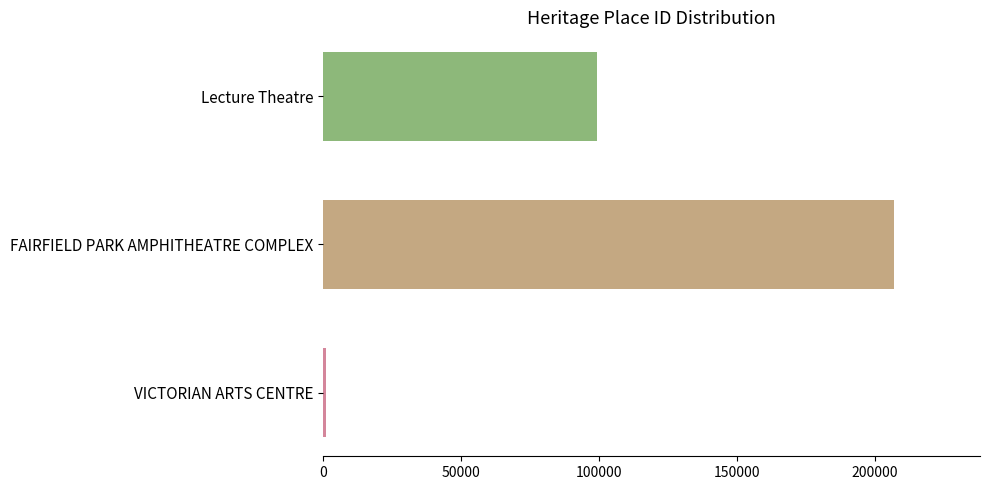

List the labels in order of value, largest first.

FAIRFIELD PARK AMPHITHEATRE COMPLEX, Lecture Theatre, VICTORIAN ARTS CENTRE